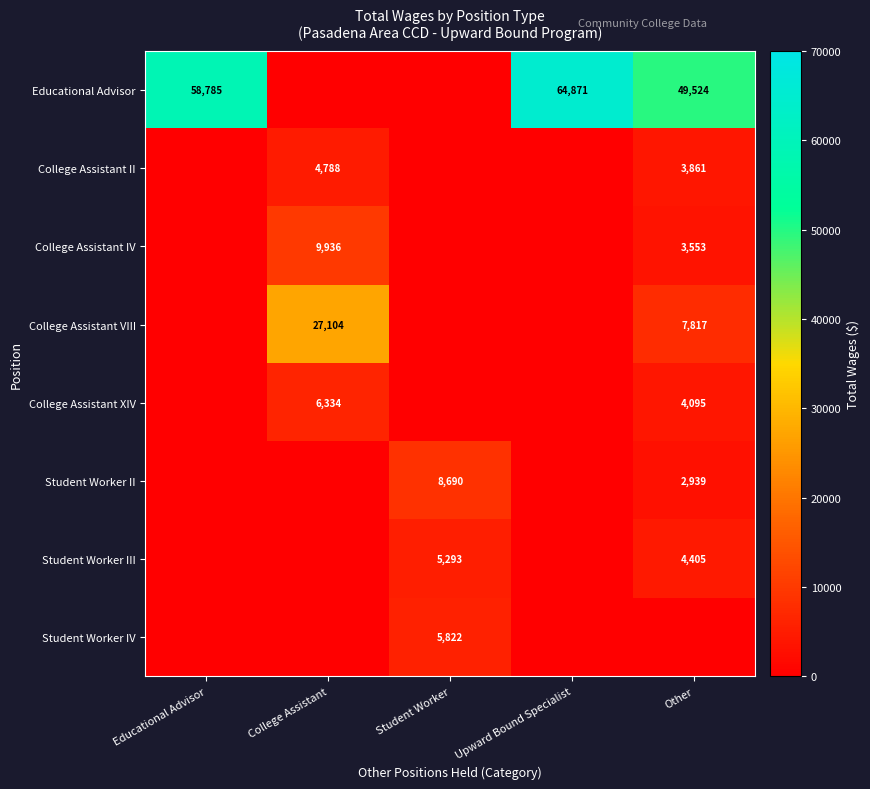

True or false: College Assistant II has a value of 2402 at College Assistant.

False